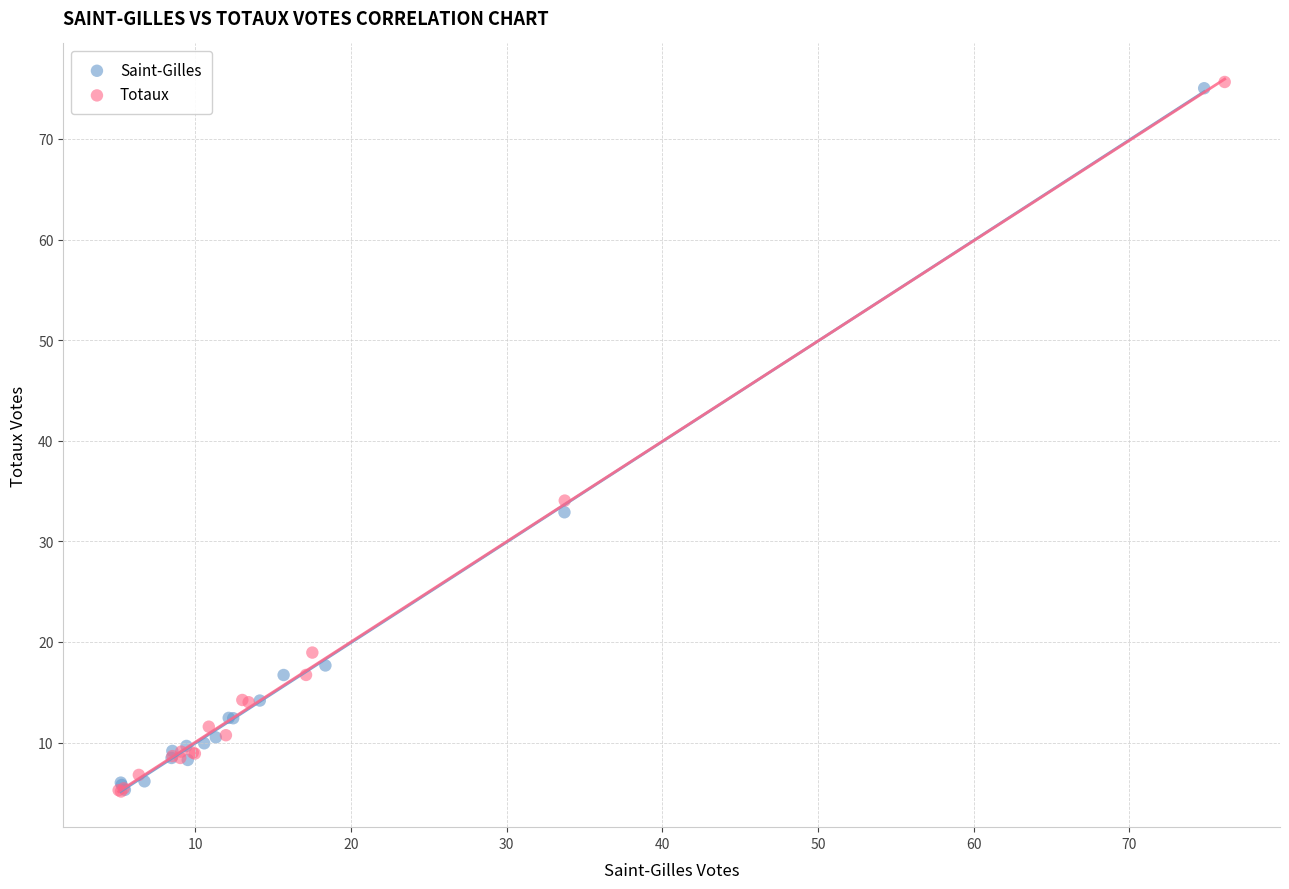

Which series has the widest spread of Y values?

Totaux